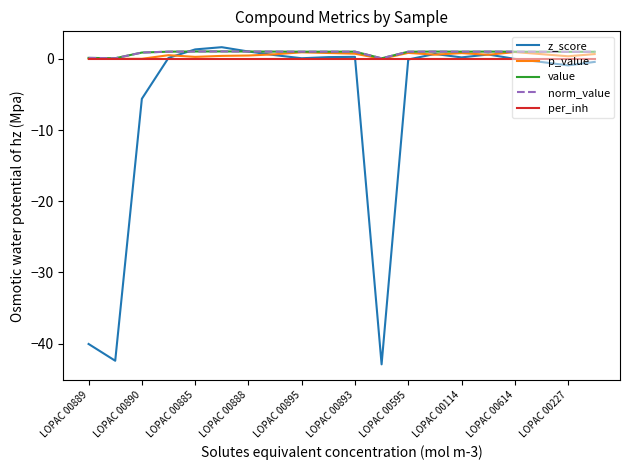

True or false: norm_value and value cross at least once.

False